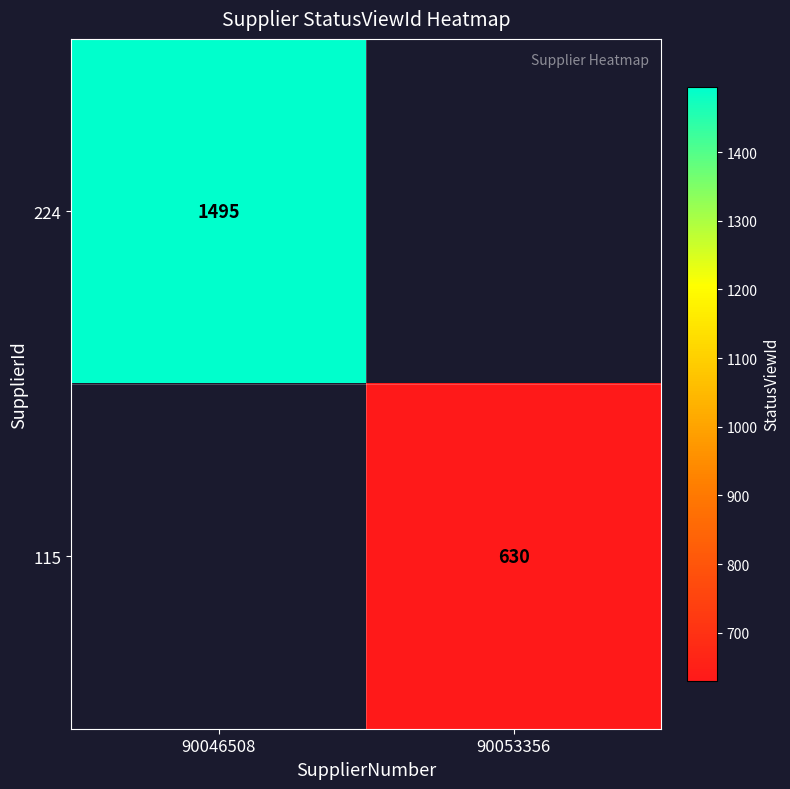

What is the total value across all series at 90046508?

1495